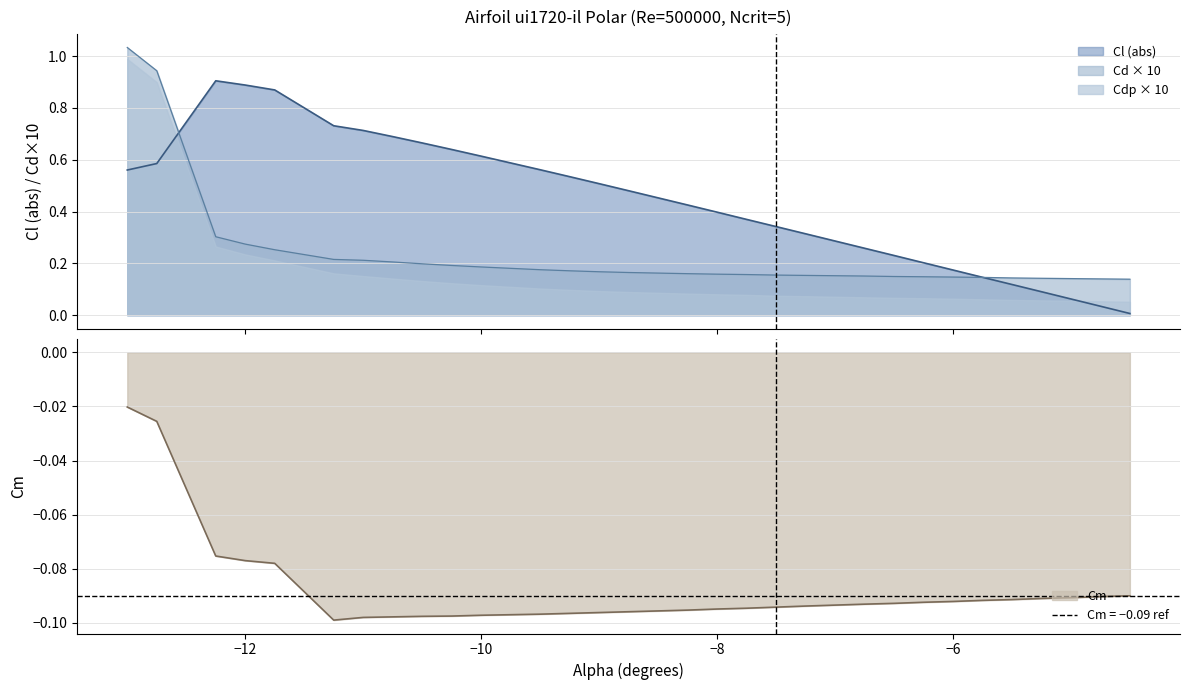

What is the value of the Cl point at the 7th from the left?

0.7